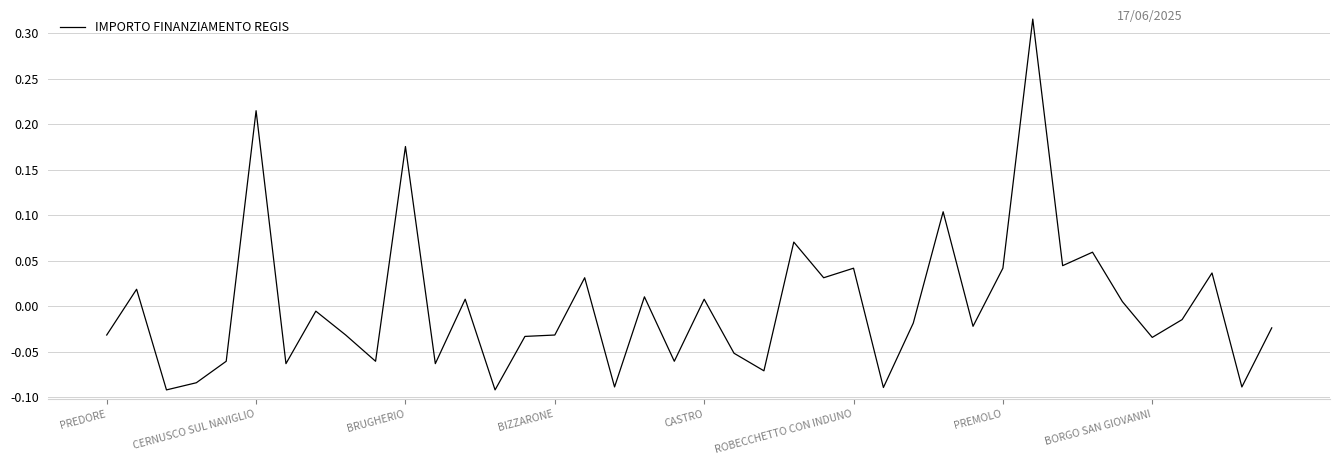

What is the difference between the maximum and minimum values?

0.4